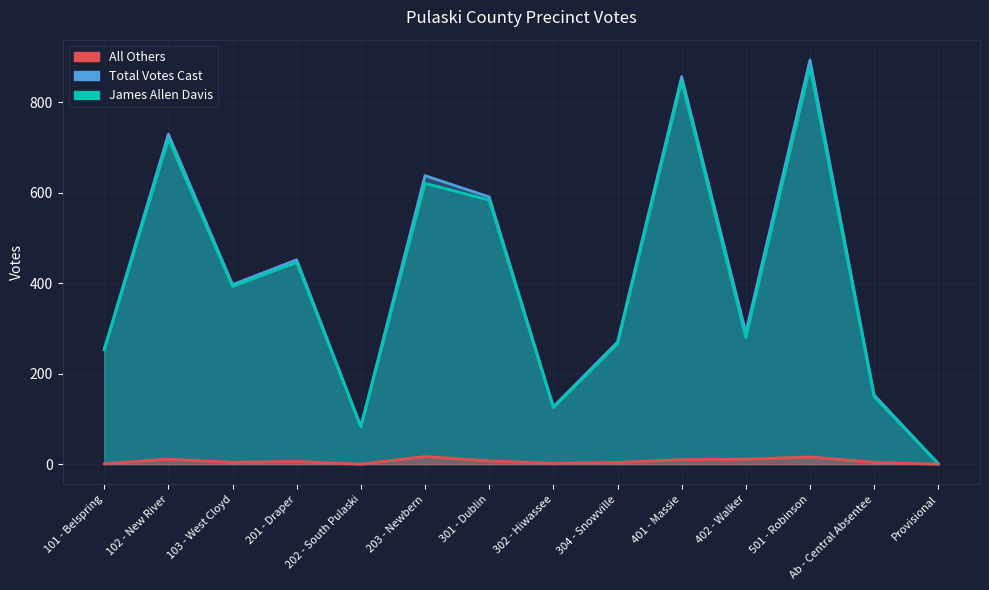

Reading left to right, list all the values displayed in this chart.

James Allen Davis: 253	719	393	446	83	621	584	125	266	847	280	878	149	1
All Others: 1	11	4	6	0	17	7	2	4	10	11	16	4	0
Total Votes Cast: 254	730	397	452	83	638	591	127	270	857	291	894	153	1